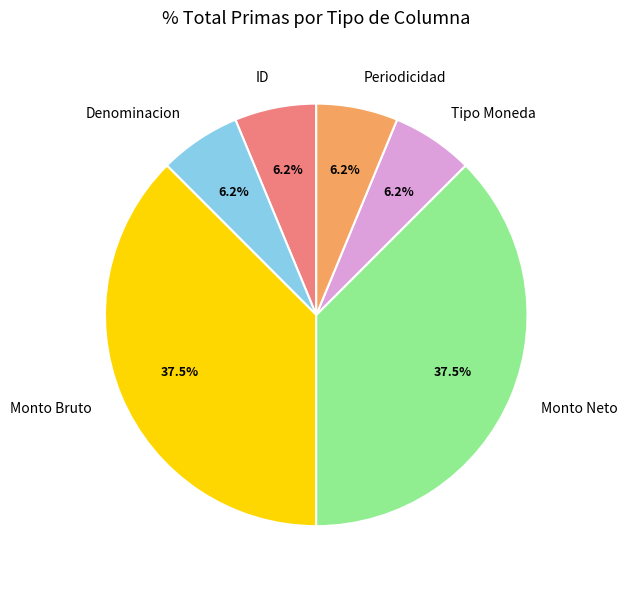

Is there a majority slice in this chart?

No